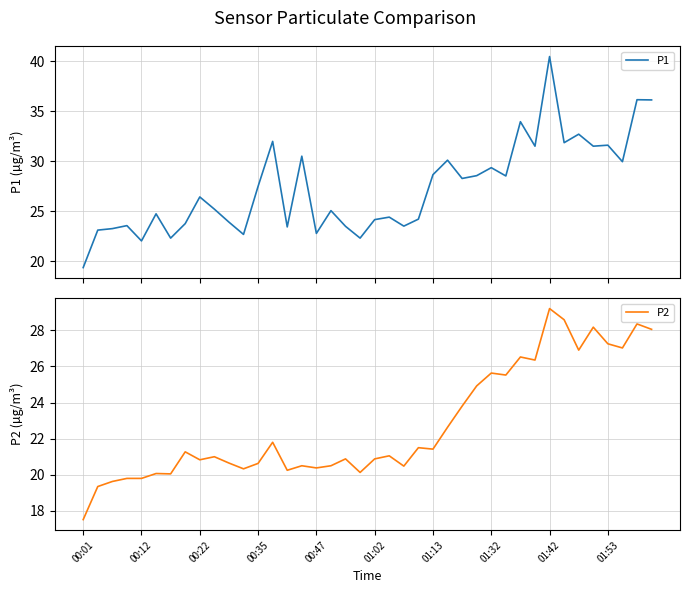

Which series has the widest spread of values?

P1